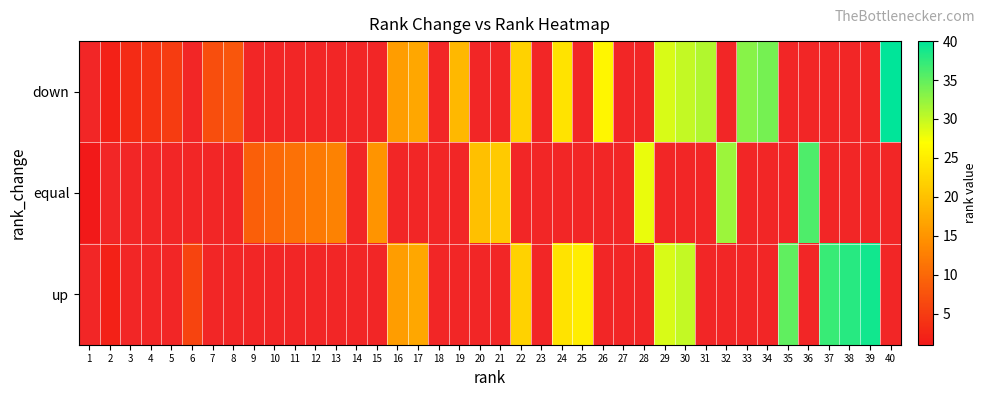

Rank the series at 34 from highest to lowest value.

down, equal, up